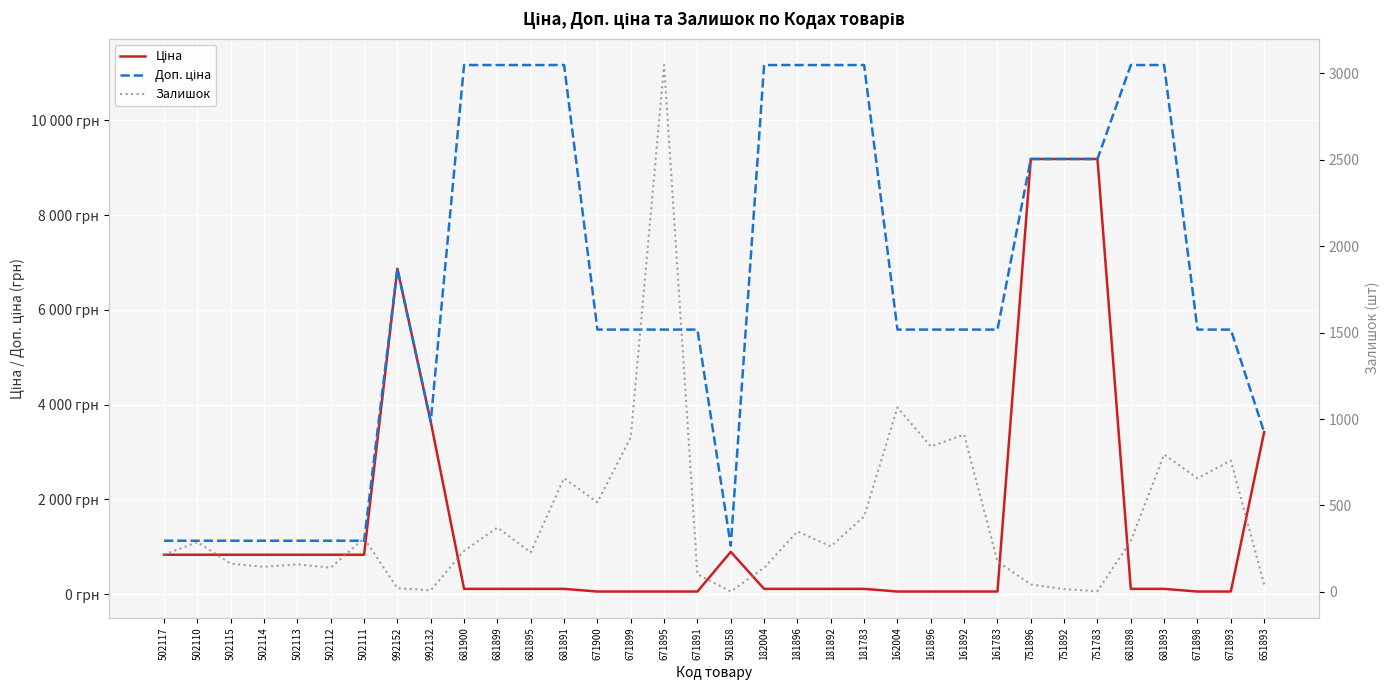

True or false: Ціна has more than 2 points higher than both neighbors.

False